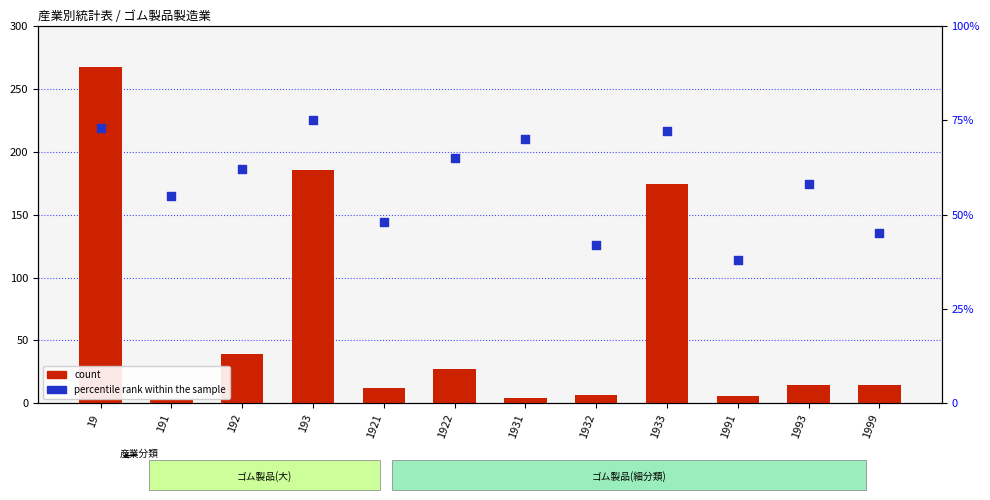

At how many categories does at least one series exceed 186?

1